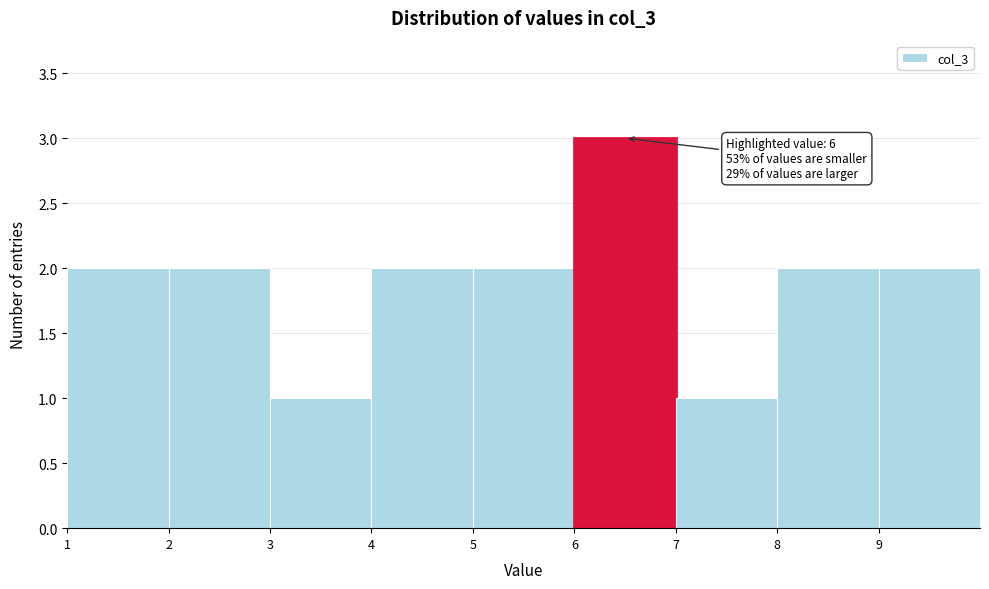

Over which range of the x-axis is the bar tallest?

6 to 7